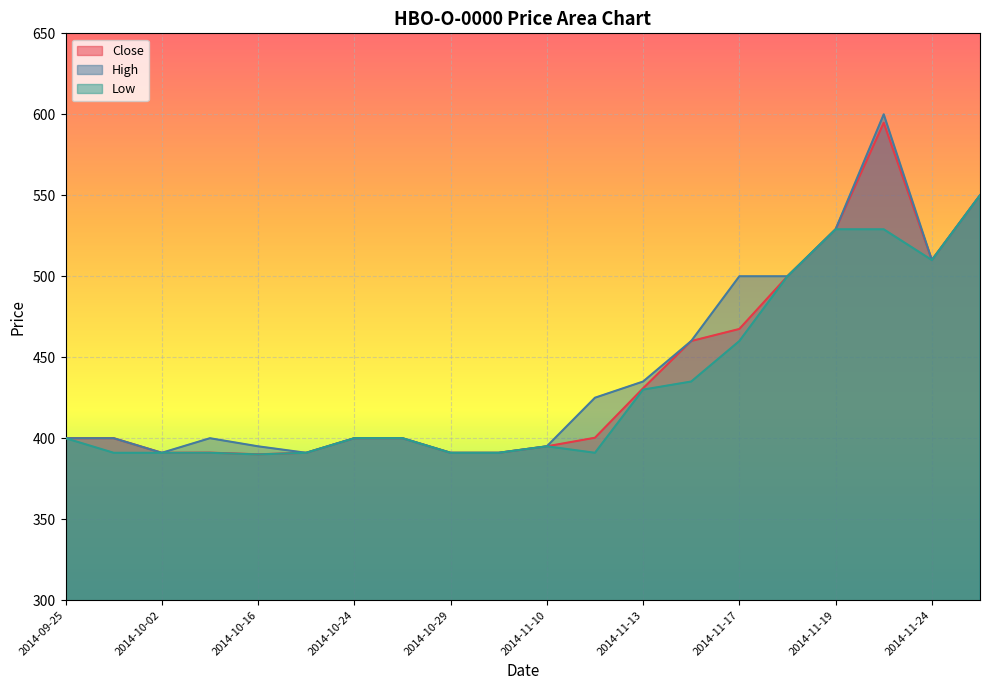

Rank the series at 2014-11-20 from highest to lowest value.

High, Close, Low